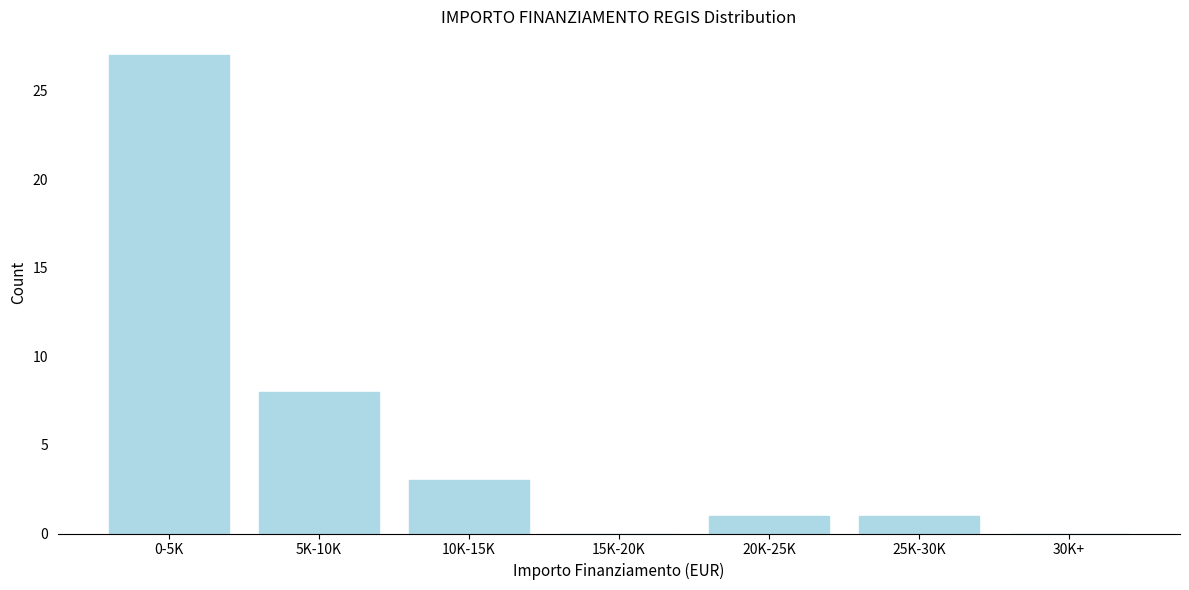

Reading right to left, transcribe all the data shown in this chart.

30K+=0	25K-30K=1	20K-25K=1	15K-20K=0	10K-15K=3	5K-10K=8	0-5K=27